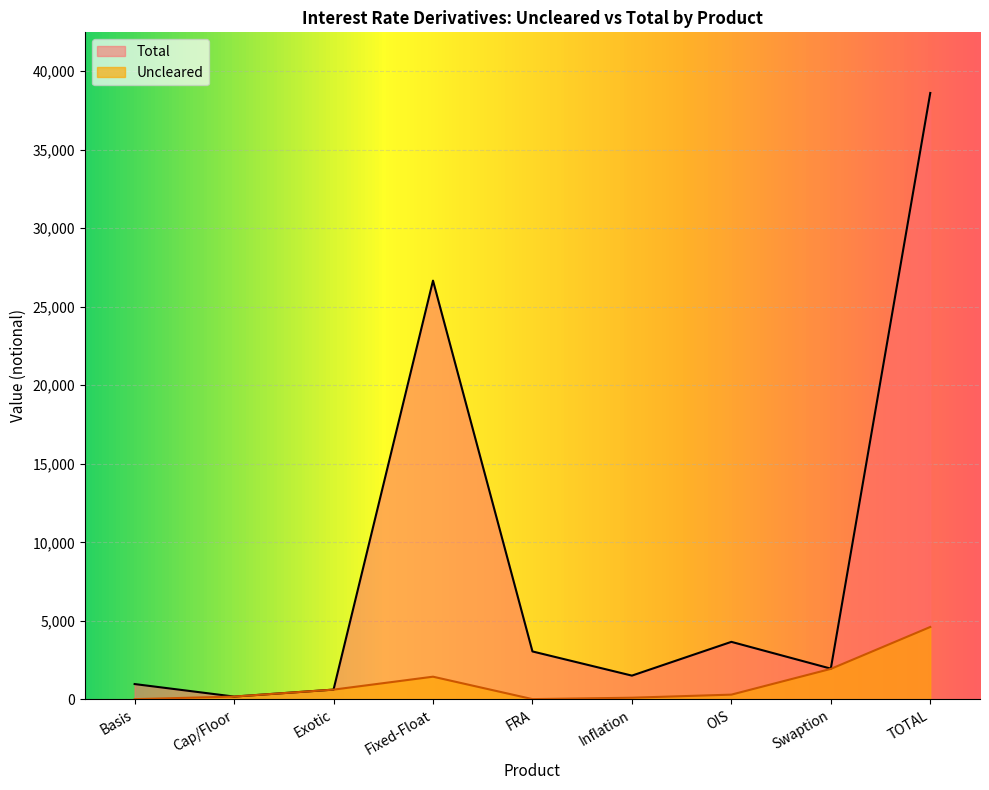

Between OIS and Cap/Floor, which is larger?

OIS